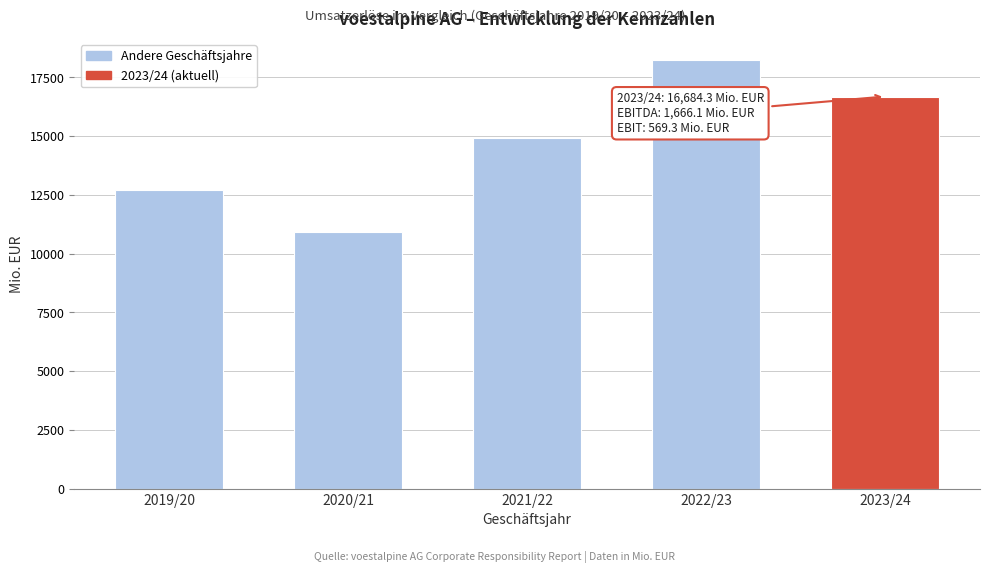

Reading left to right, list all the values displayed in this chart.

12717.2	10901.9	14923.2	18225.1	16684.3